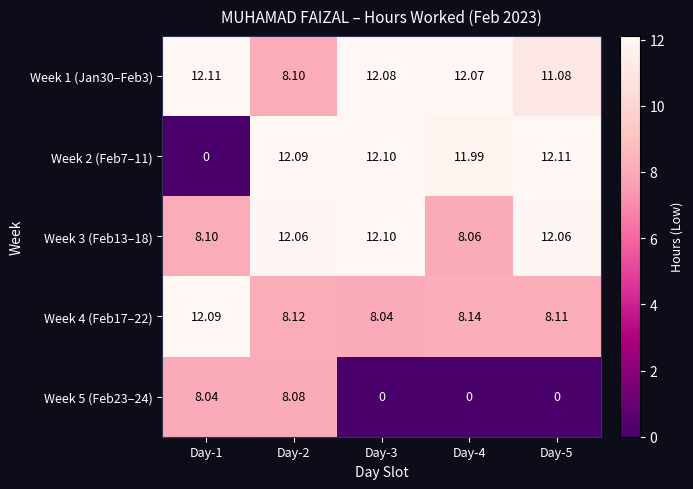

Is the value of Week 2 (Feb7–11) at Day-5 greater than the value of Week 5 (Feb23–24) at Day-1?

Yes